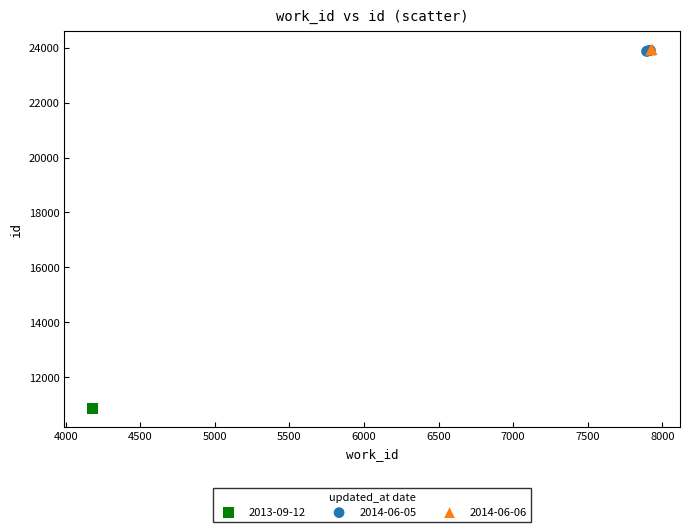

What are all the series names shown in the legend?

2013-09-12, 2014-06-05, 2014-06-06